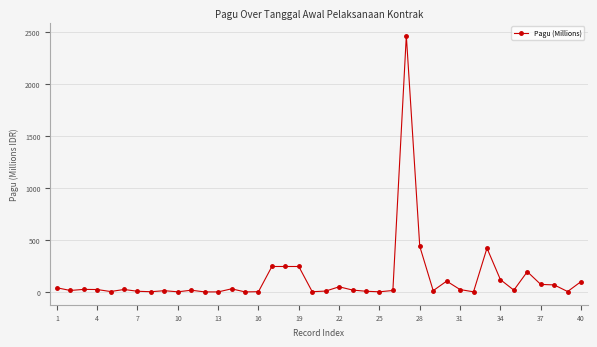

What is the sum of all values?

5080.7